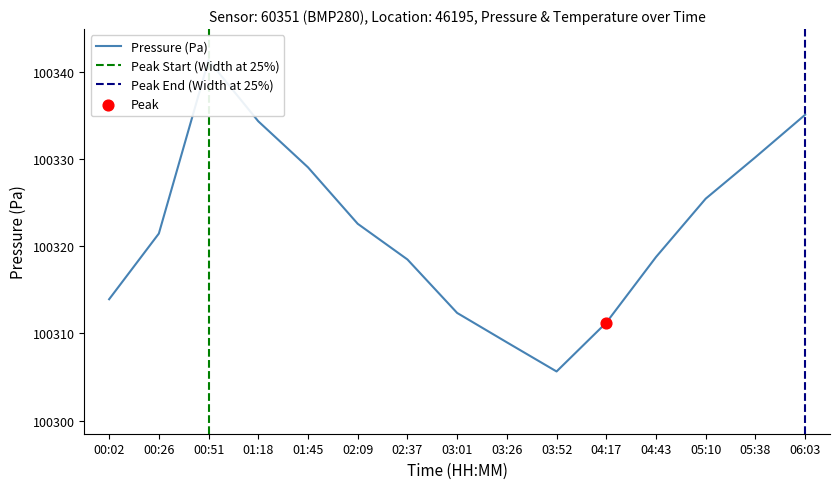

Which has a higher value, 02:09 or 00:51?

00:51